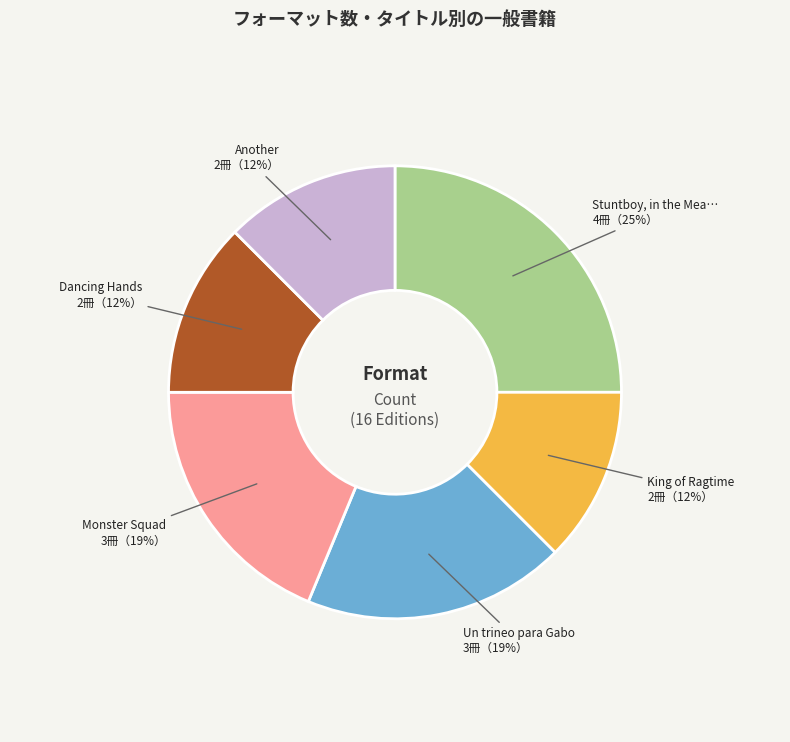

Does any single category account for the majority?

No